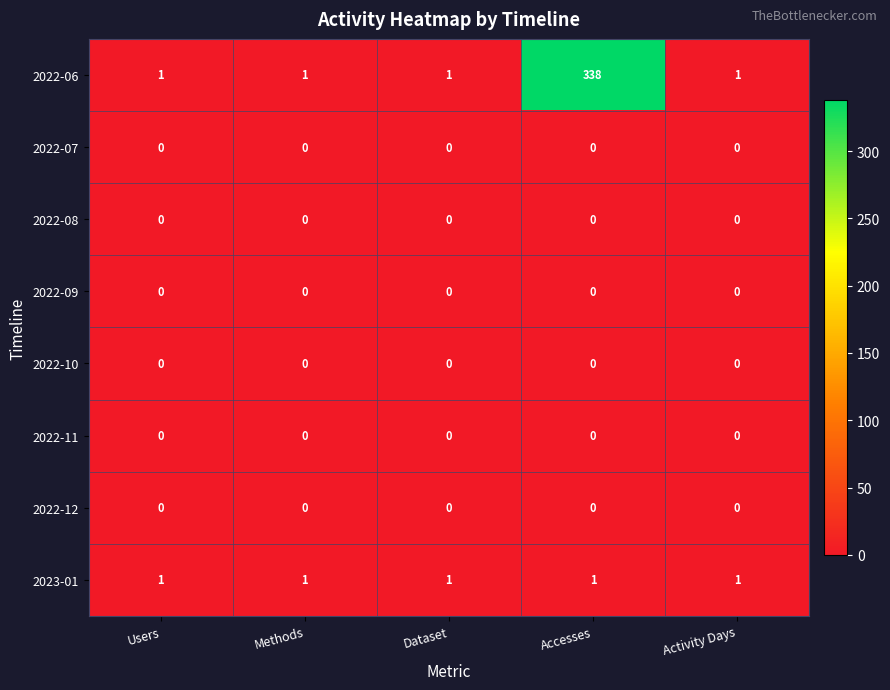

At how many categories does at least one series exceed 24?

1